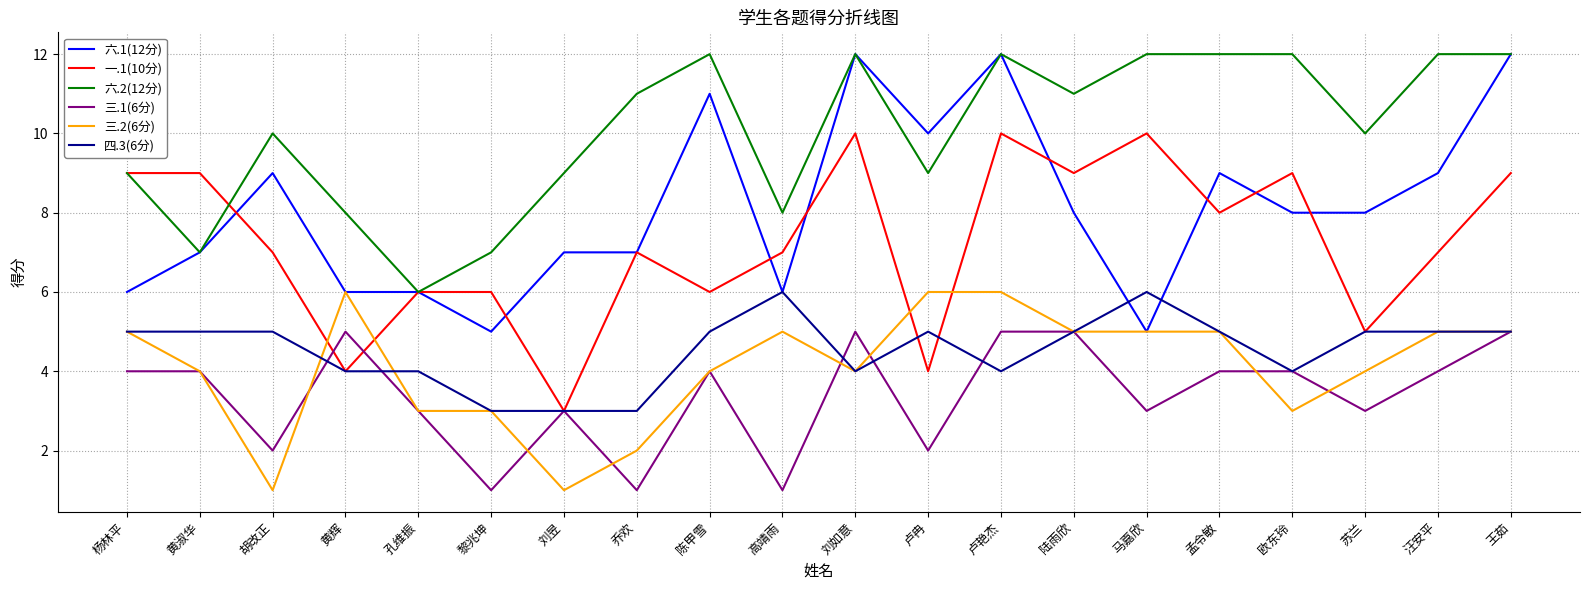

Reading right to left, what are all the values shown in this chart?

六.1(12分): 12	9	8	8	9	5	8	12	10	12	6	11	7	7	5	6	6	9	7	6
一.1(10分): 9	7	5	9	8	10	9	10	4	10	7	6	7	3	6	6	4	7	9	9
六.2(12分): 12	12	10	12	12	12	11	12	9	12	8	12	11	9	7	6	8	10	7	9
三.1(6分): 5	4	3	4	4	3	5	5	2	5	1	4	1	3	1	3	5	2	4	4
三.2(6分): 5	5	4	3	5	5	5	6	6	4	5	4	2	1	3	3	6	1	4	5
四.3(6分): 5	5	5	4	5	6	5	4	5	4	6	5	3	3	3	4	4	5	5	5